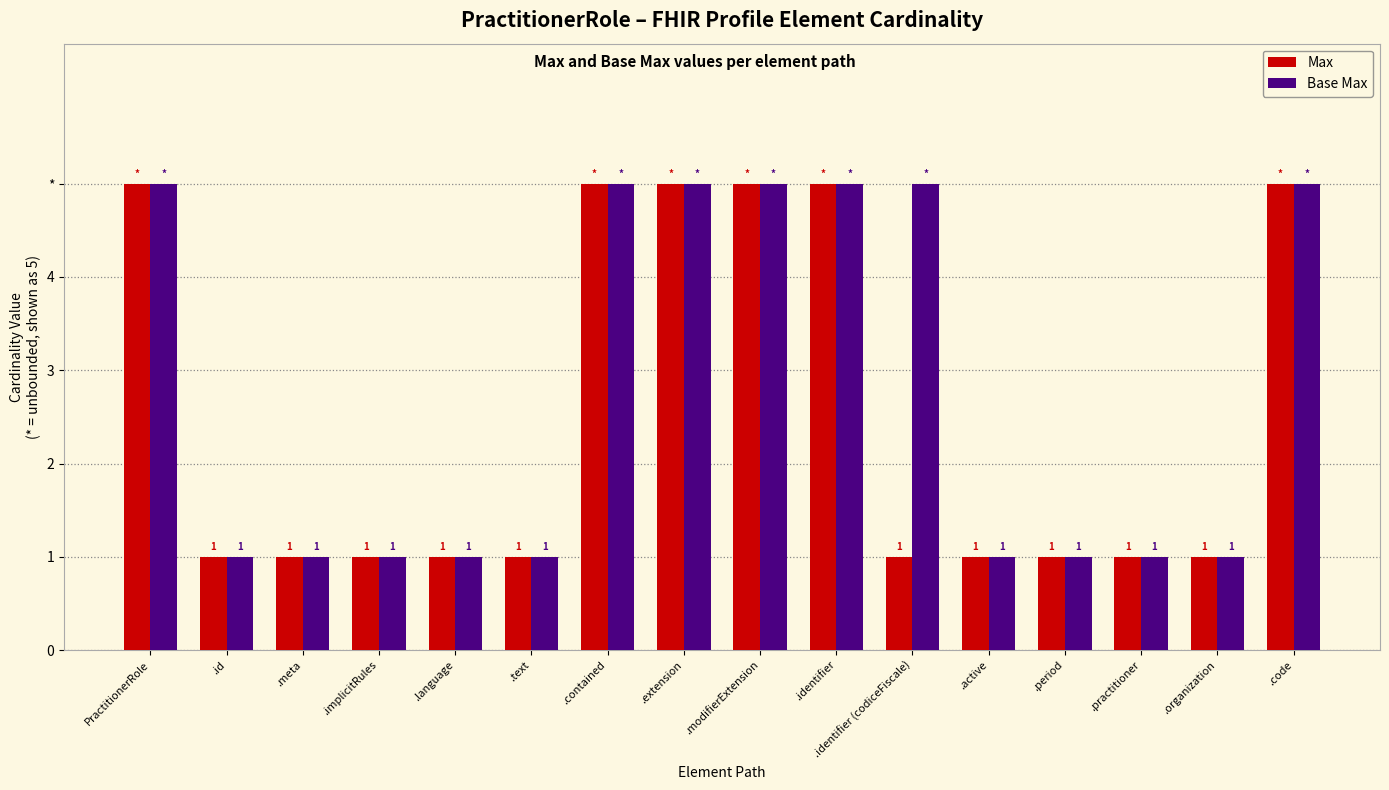

What is the spread (max minus min) of values at .identifier (codiceFiscale)?

4